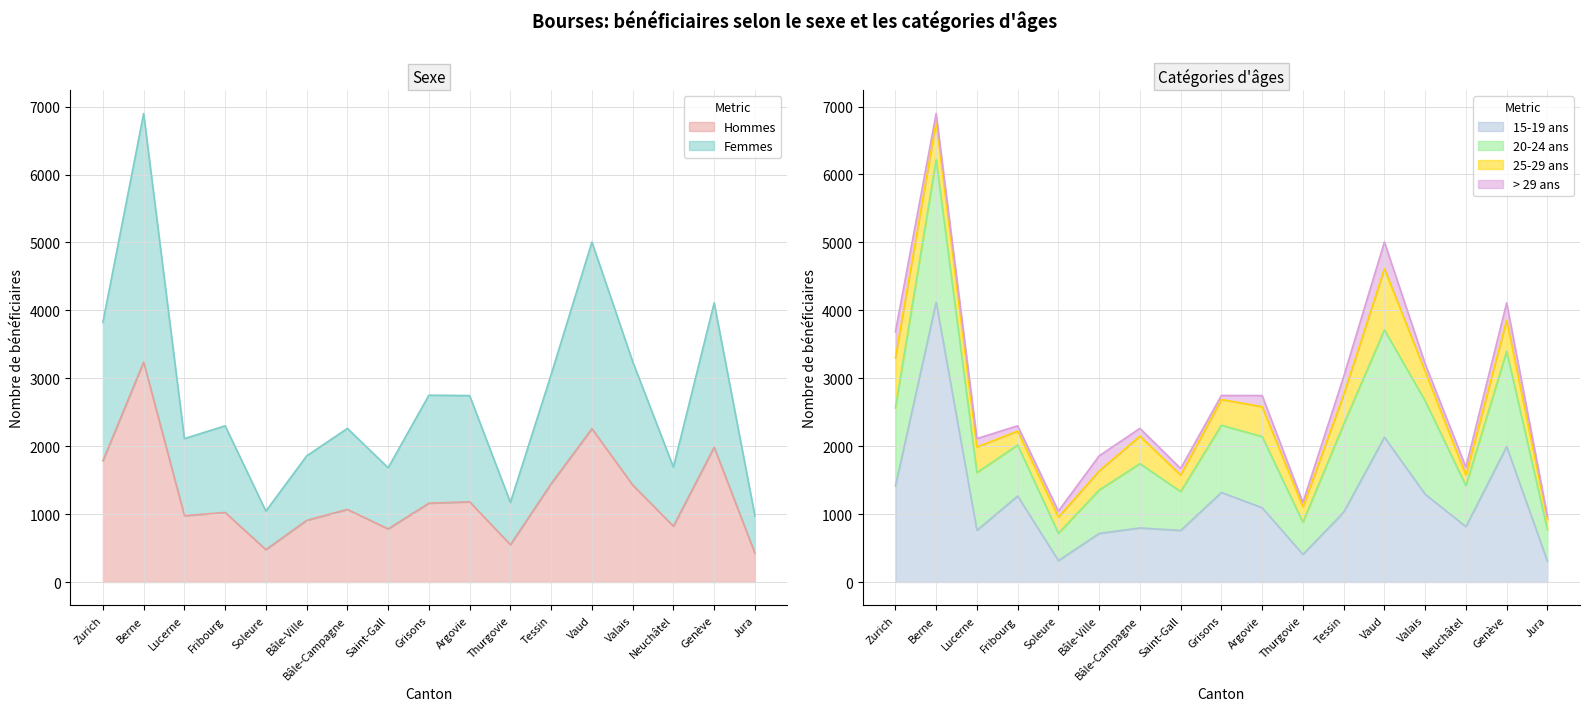

What is the difference between the maximum and minimum values in the Hommes series?

2815